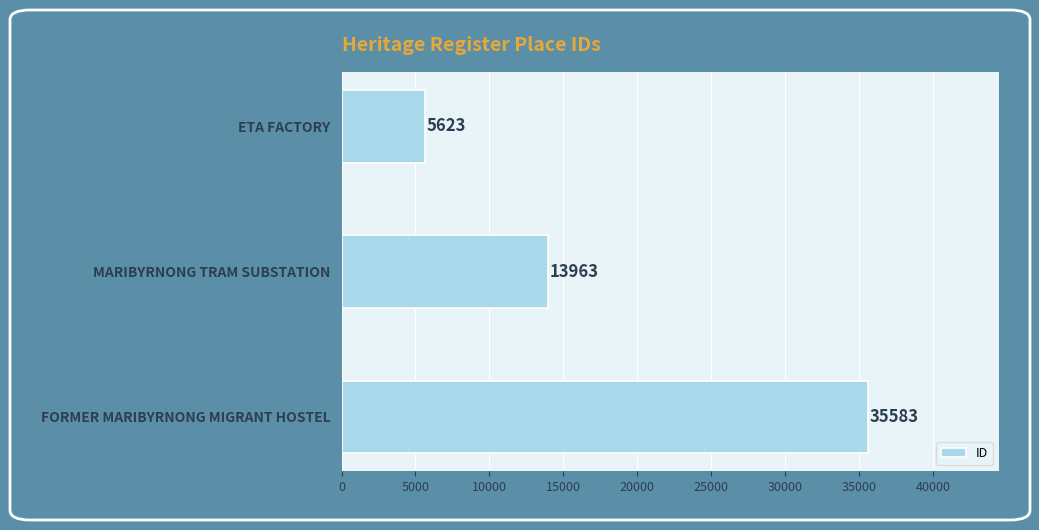

At which category does the chart reach its peak across all series?

FORMER MARIBYRNONG MIGRANT HOSTEL